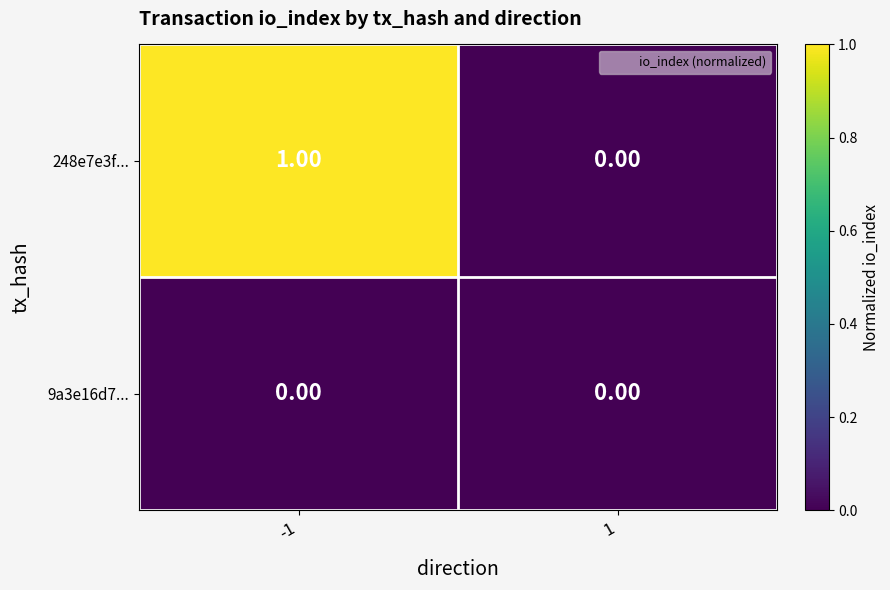

Which series changed the most between -1 and 1?

248e7e3f...